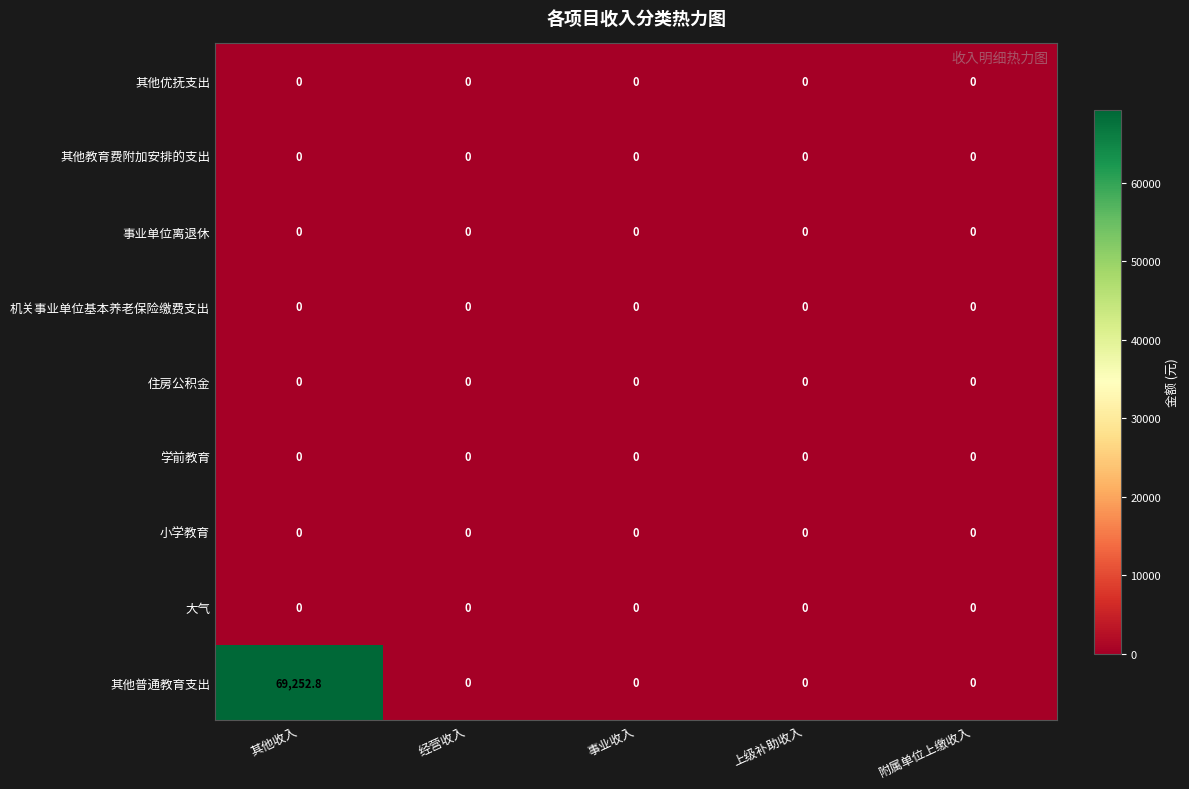

At which category is the sum across all series the highest?

其他收入